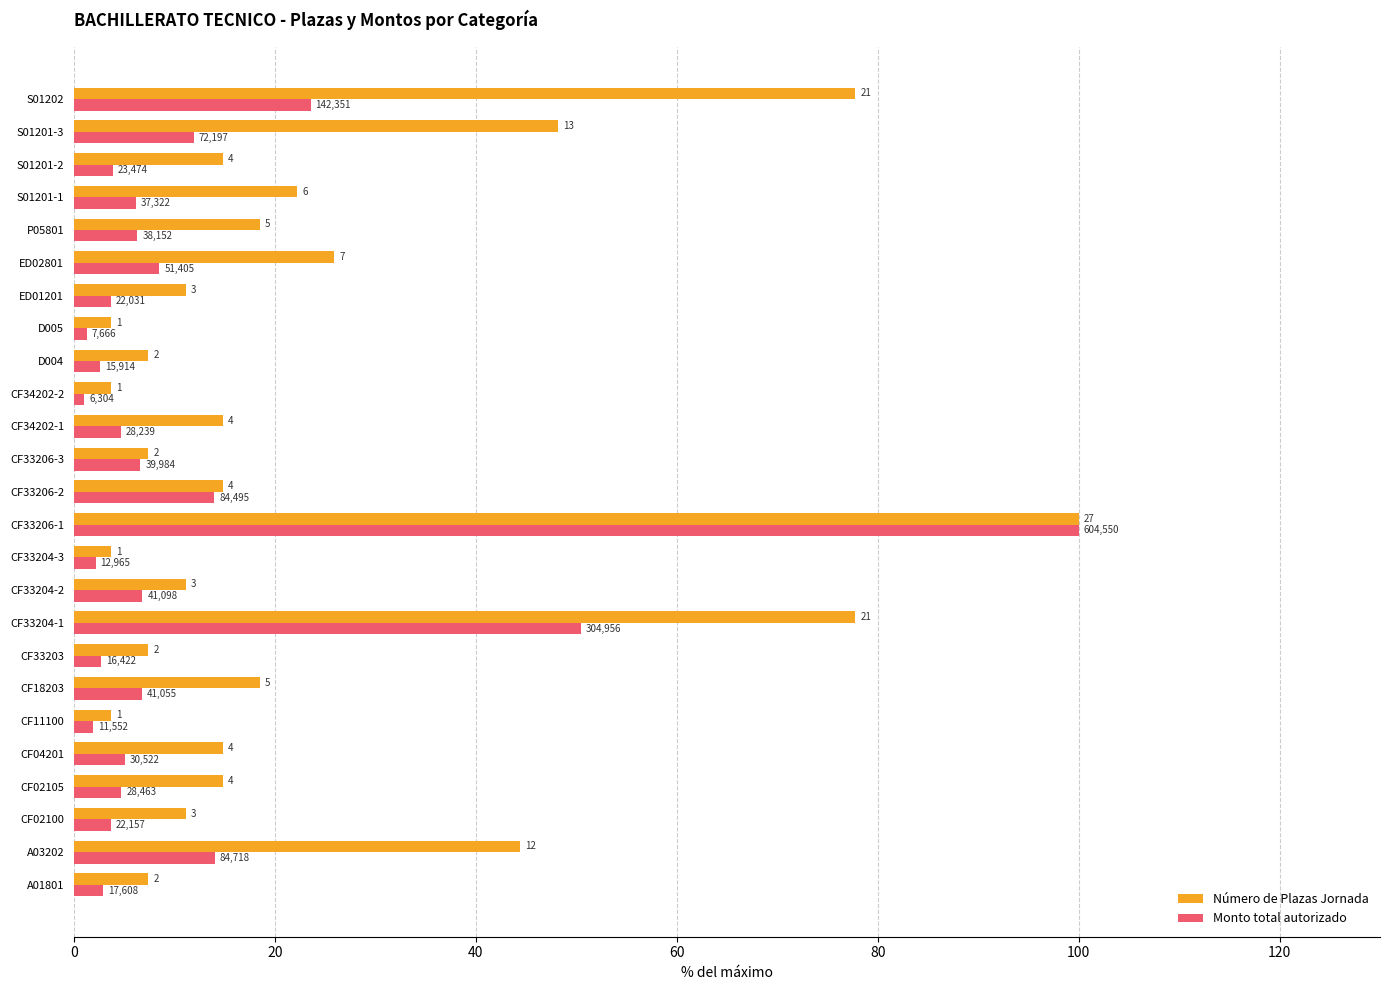

What are all the series names shown in the legend?

Número de Plazas Jornada, Monto total autorizado